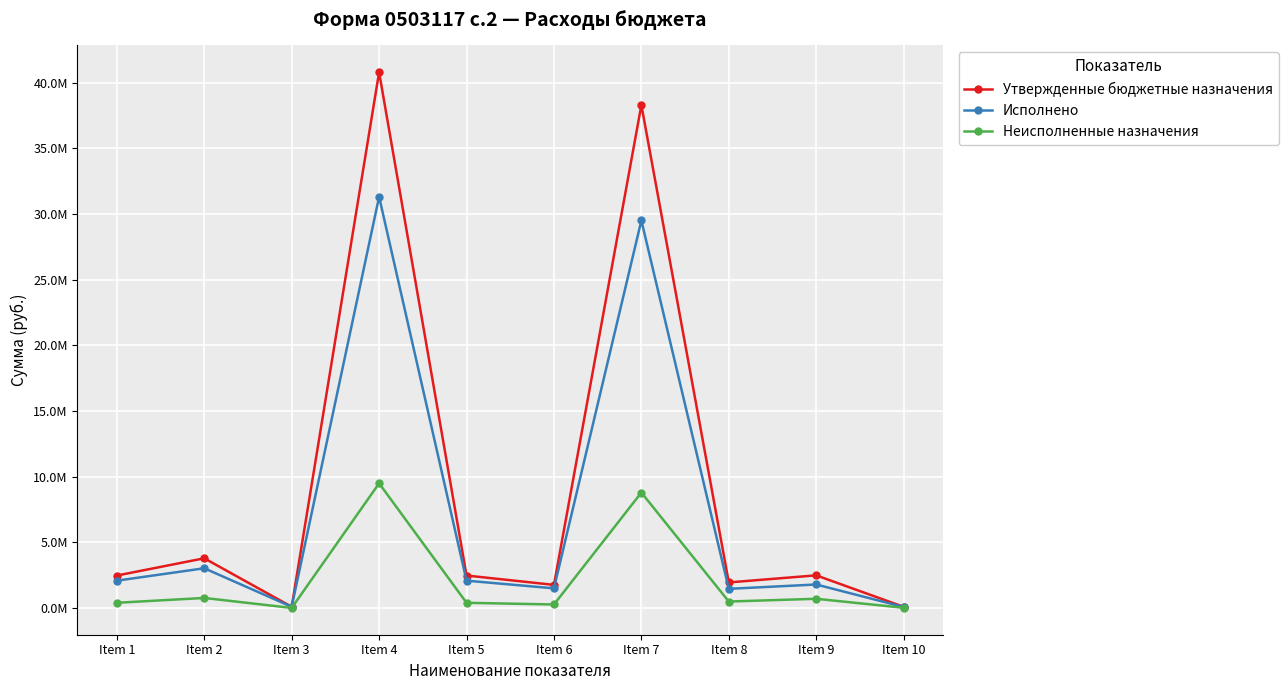

What is the spread (max minus min) of values at Item 2?

3020770.8